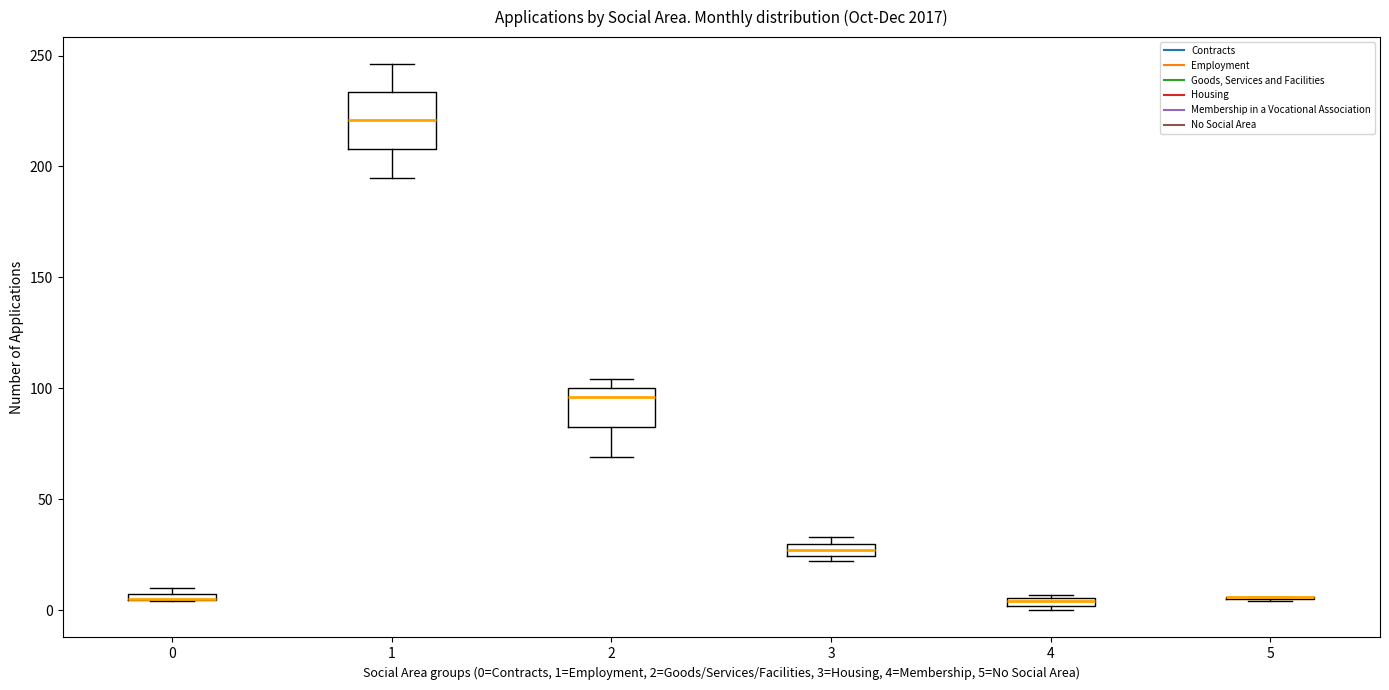

Which box is the tallest, from its lower edge to its upper edge?

1